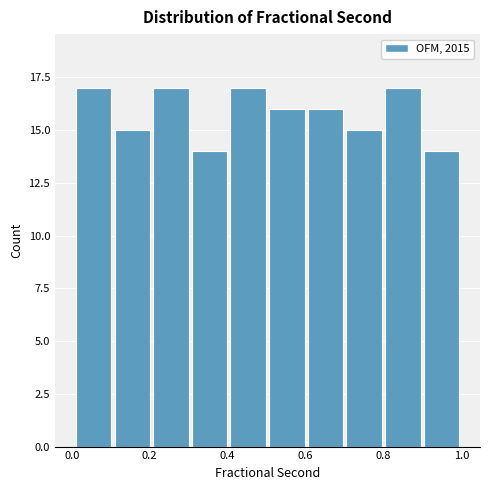

Reading left to right, list every bar in this chart as the range it spans on the x-axis followed by its height. Neither the bar edges nor the heights are printed on the chart, so give them approximately, as read against the axes.

0.0 to 0.1: 17
0.1 to 0.2: 15
0.2 to 0.3: 17
0.3 to 0.4: 14
0.4 to 0.5: 17
0.5 to 0.6: 16
0.6 to 0.7: 16
0.7 to 0.8: 15
0.8 to 0.9: 17
0.9 to 1.0: 14